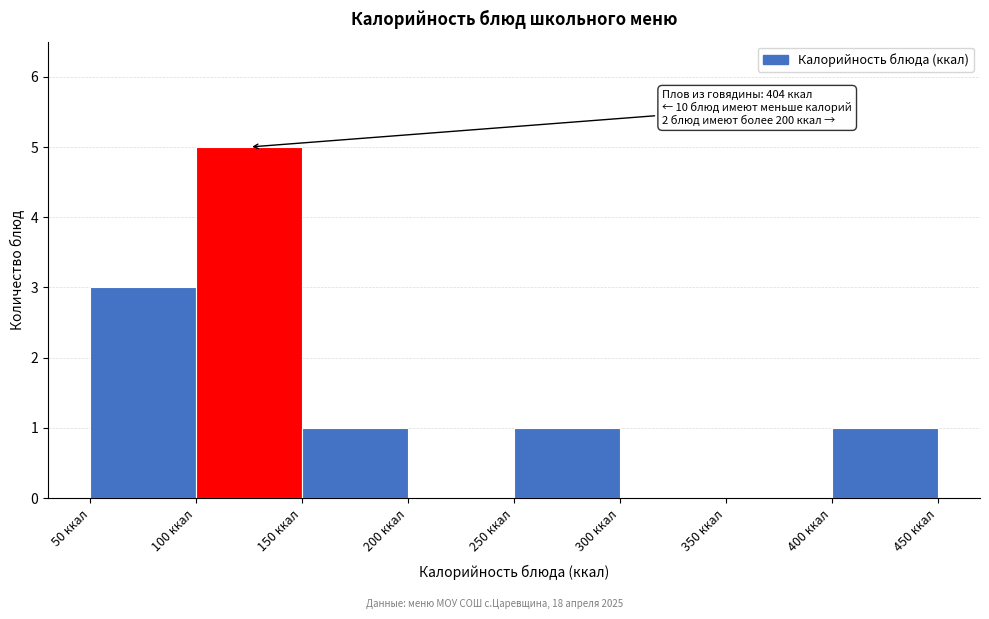

Which range on the x-axis has the tallest bar?

100 to 150